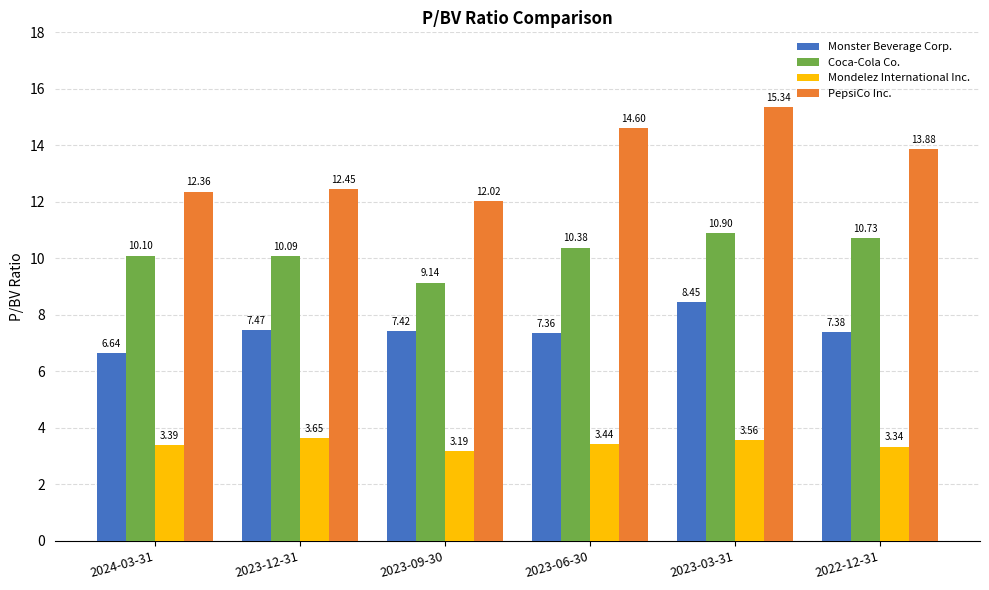

Rank the series at 2023-06-30 from lowest to highest value.

Mondelez International Inc., Monster Beverage Corp., Coca-Cola Co., PepsiCo Inc.